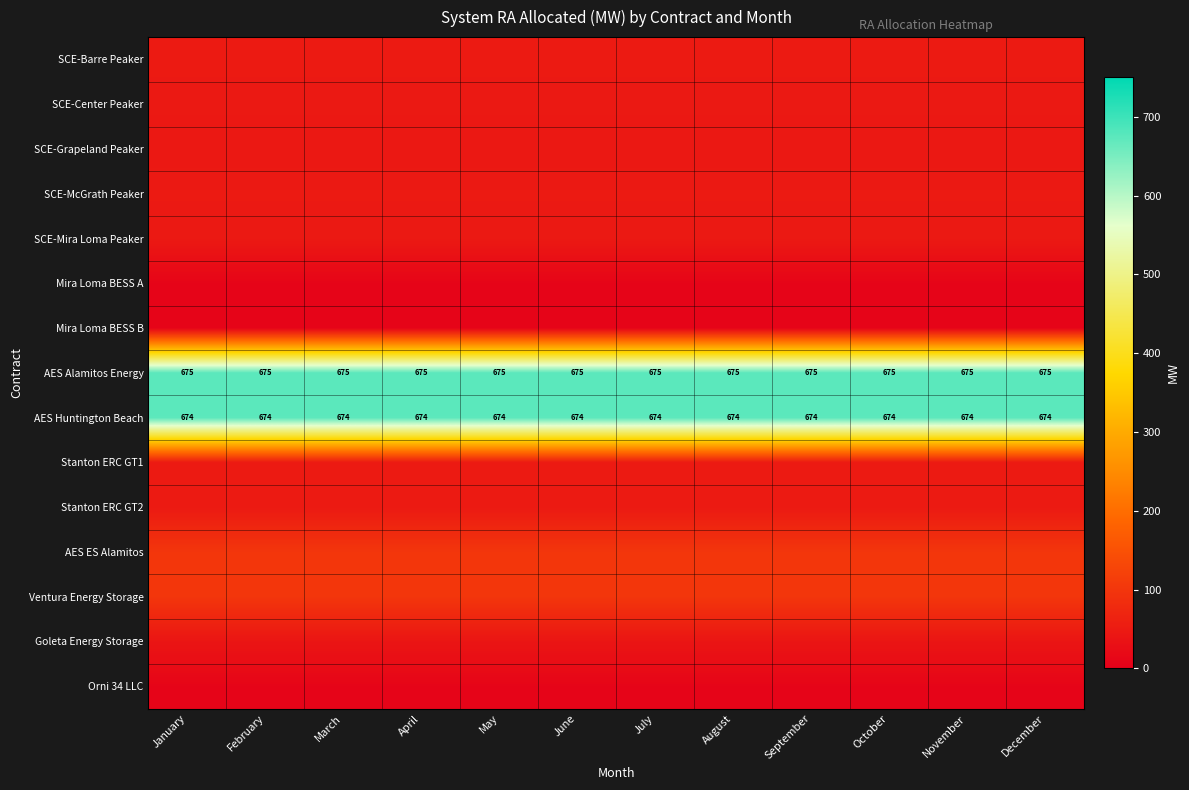

Which category has the lowest value in the AES Huntington Beach series?

January